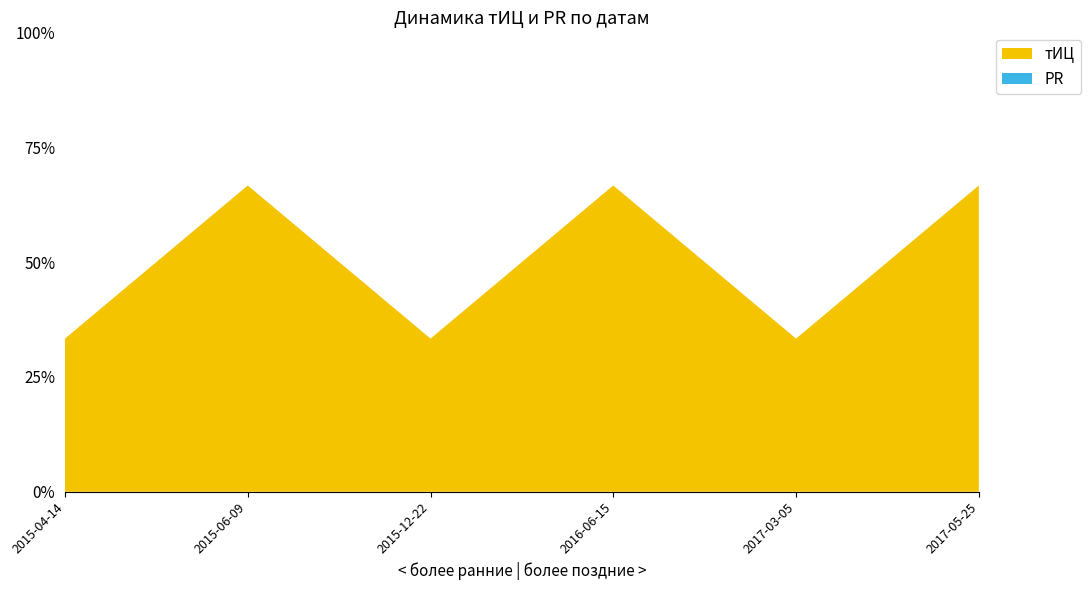

Reading left to right, list all the values displayed in this chart.

тИЦ: 10	20	10	20	10	20
PR: 0	0	0	0	0	0